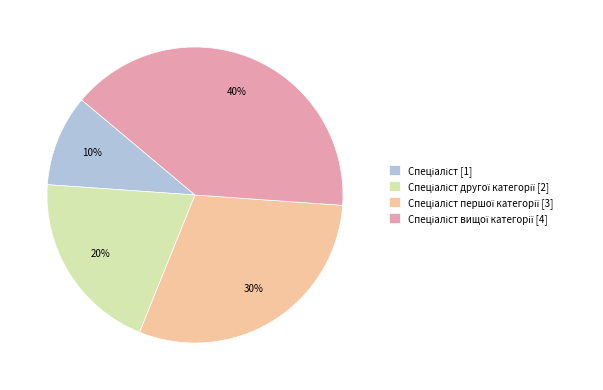

To the nearest percent, what is the average slice percentage?

25%